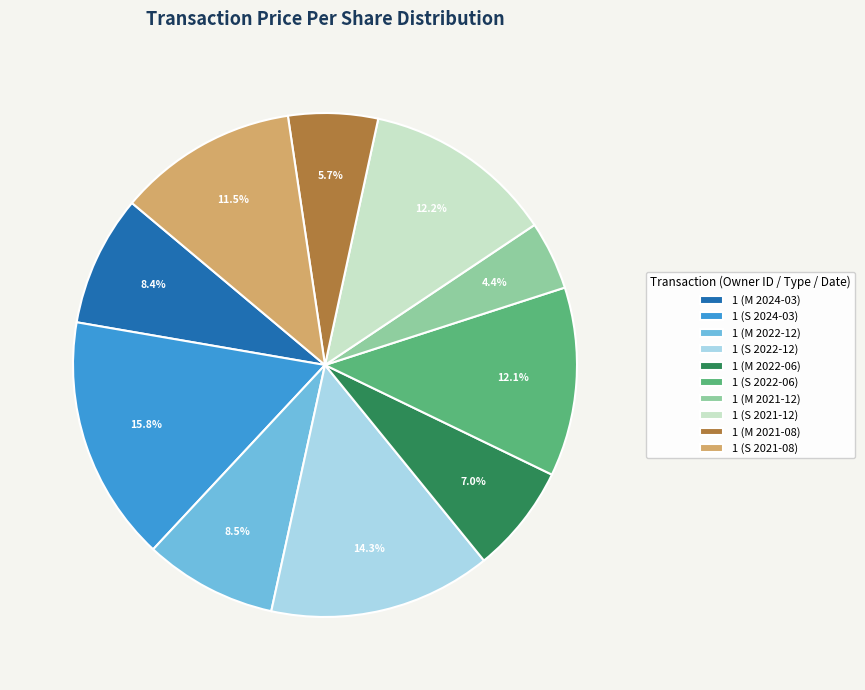

To the nearest percent, what is the difference between the largest and smallest slice percentages?

11%